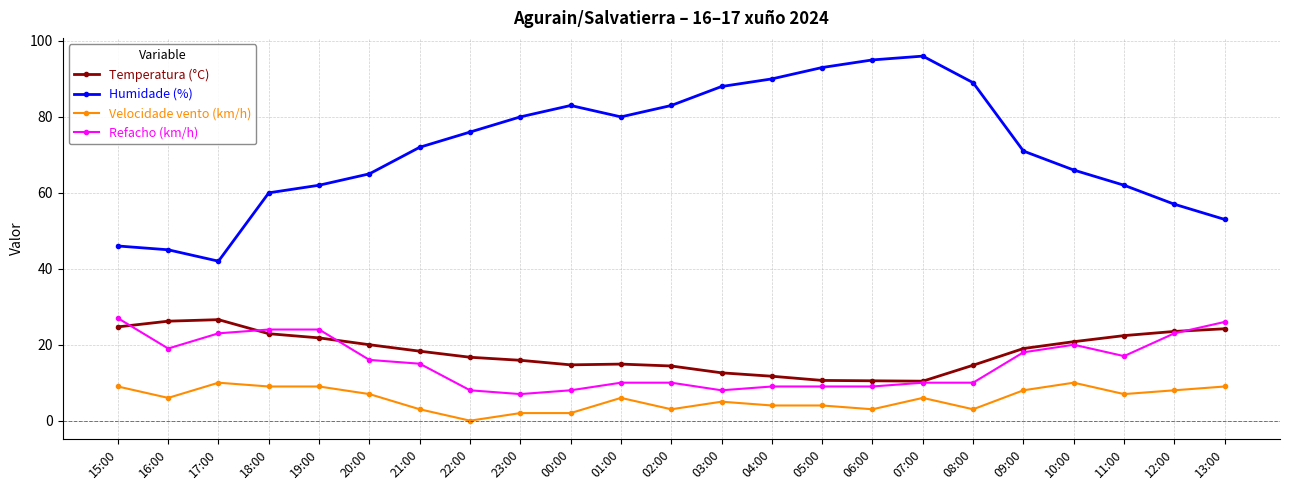

How many lines are shown in the chart?

4